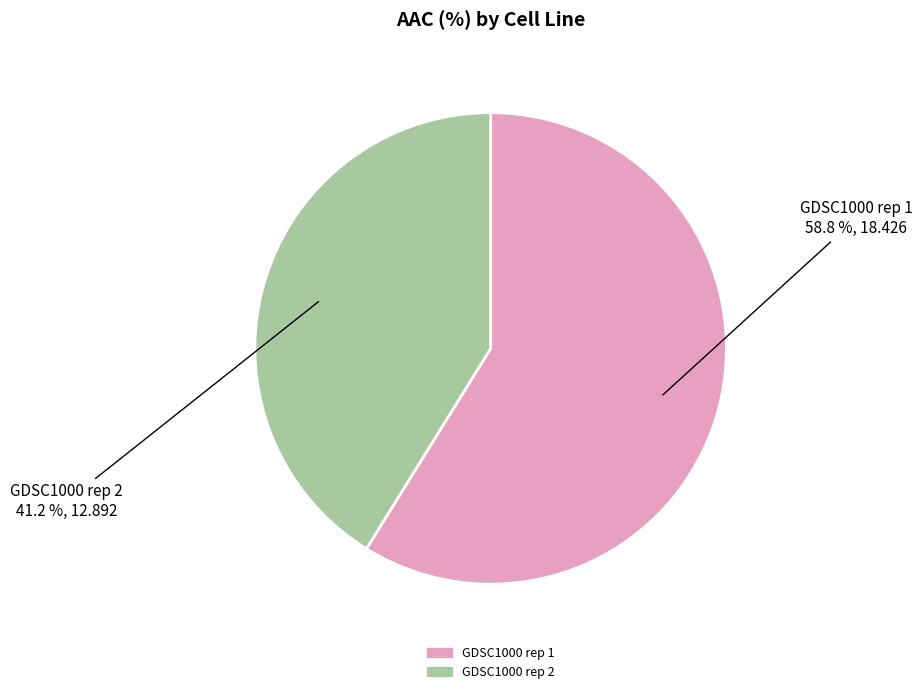

What is the largest slice in the pie chart?

GDSC1000 rep 1